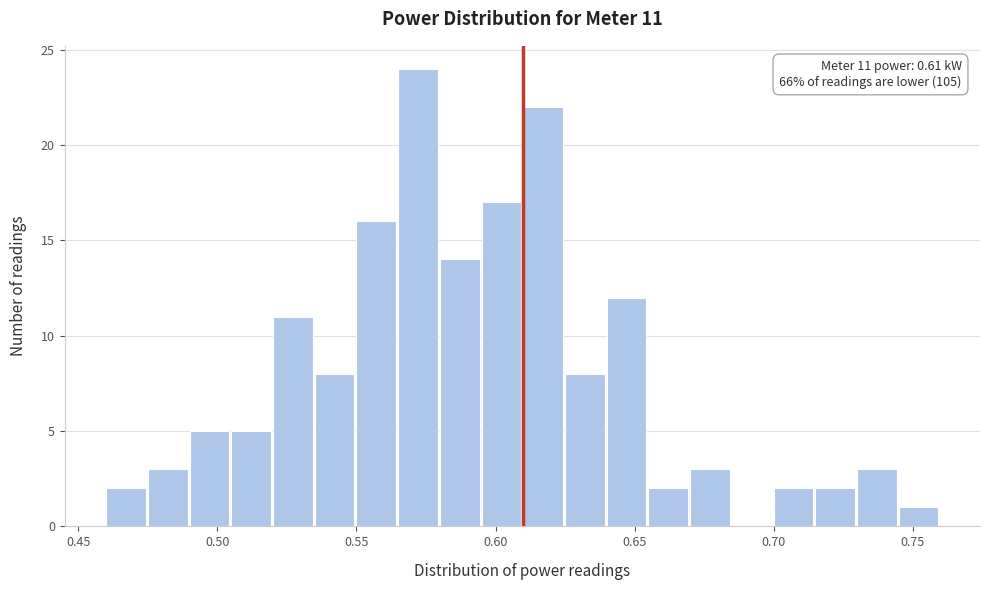

Read against the x-axis, roughly where is the centre of the tallest bar?

0.570